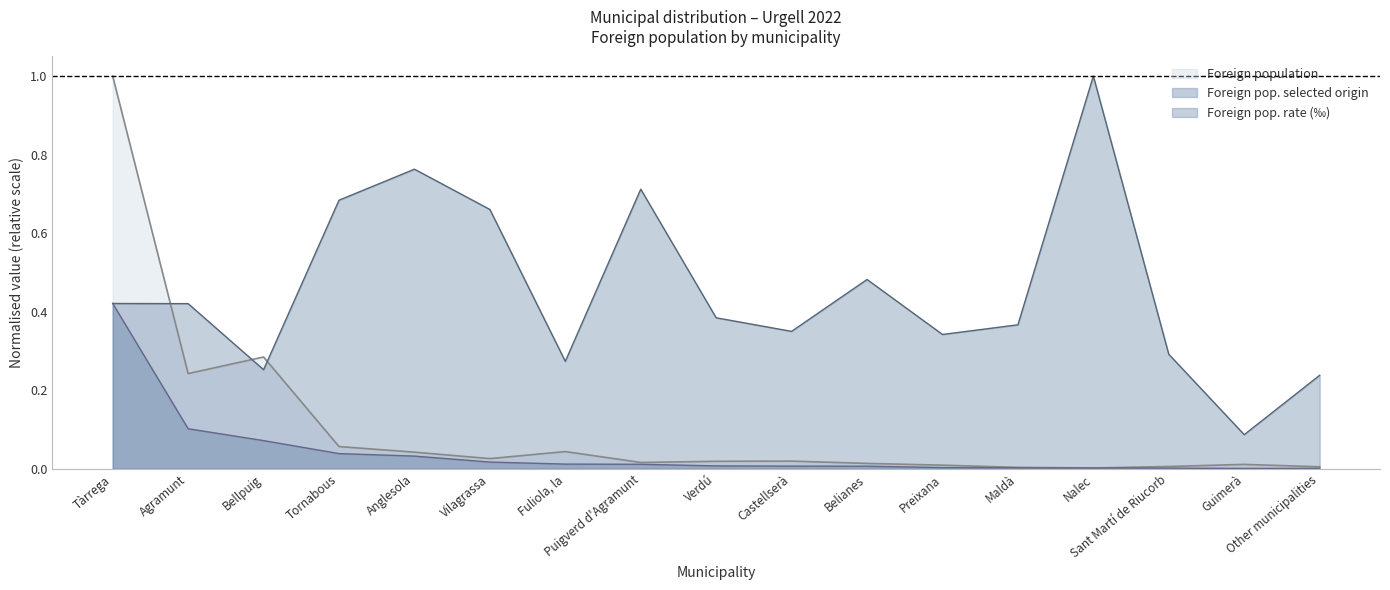

What position from the right is Vilagrassa?

12